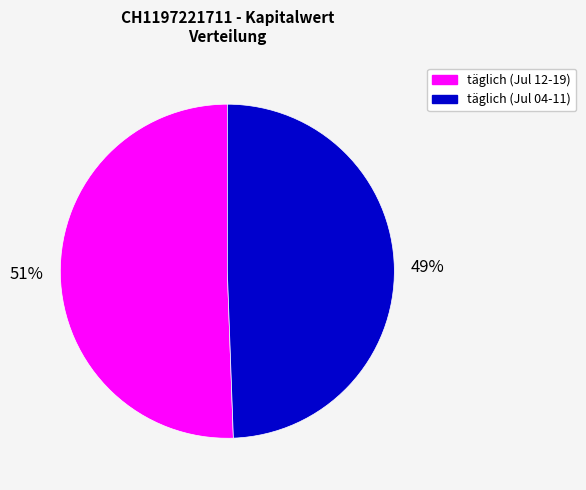

Is there a majority slice in this chart?

Yes